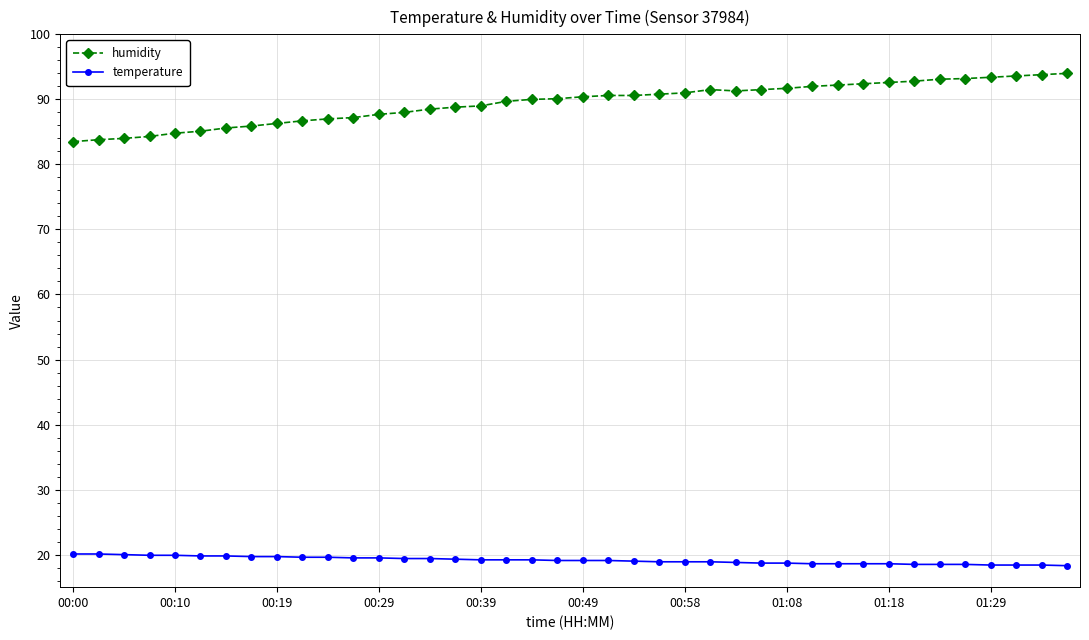

Which series has the widest spread of values?

humidity